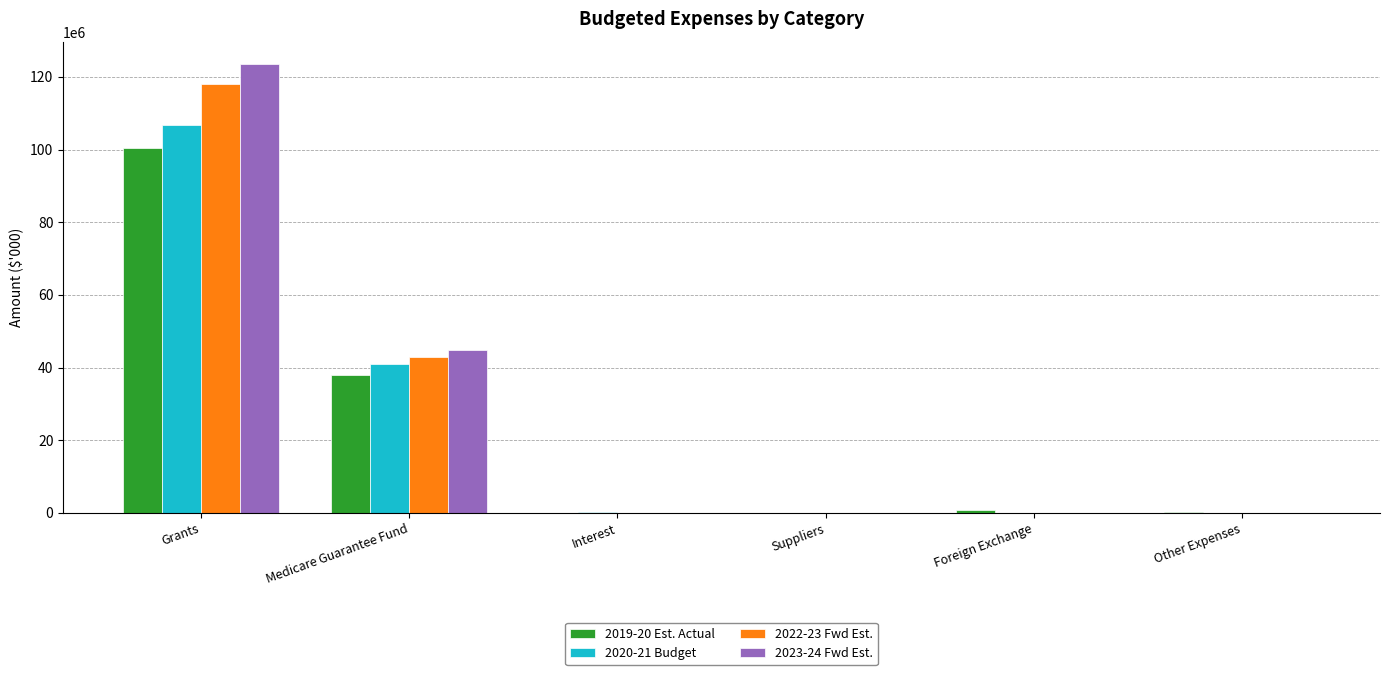

True or false: 2019-20 Est. Actual has a value of 12144587 at Medicare Guarantee Fund.

False